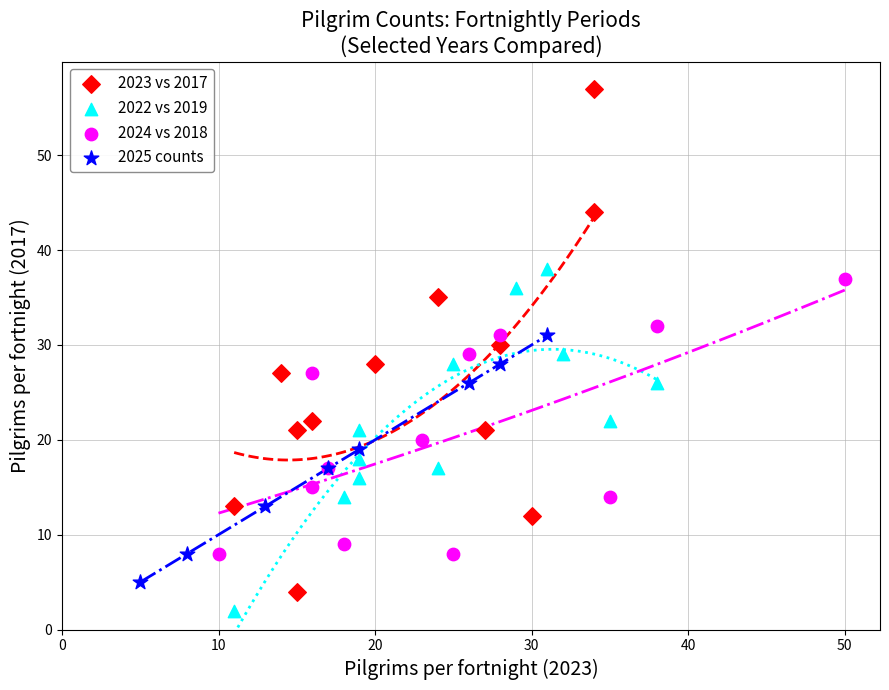

Which series has the widest spread of Y values?

2023 vs 2017